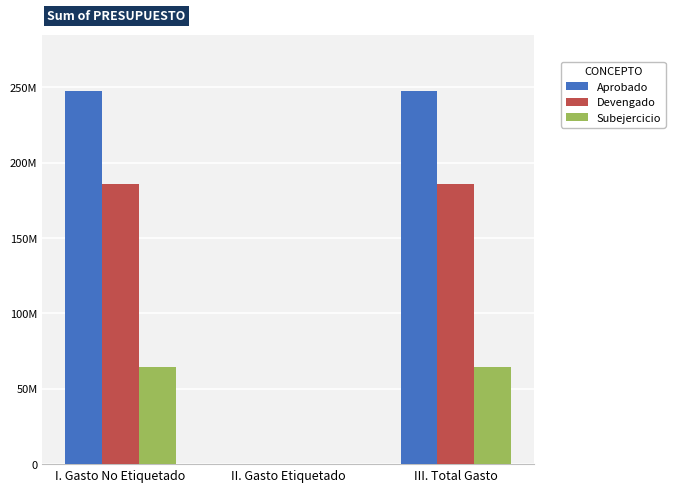

Which category has the lowest value in the Devengado series?

II. Gasto Etiquetado